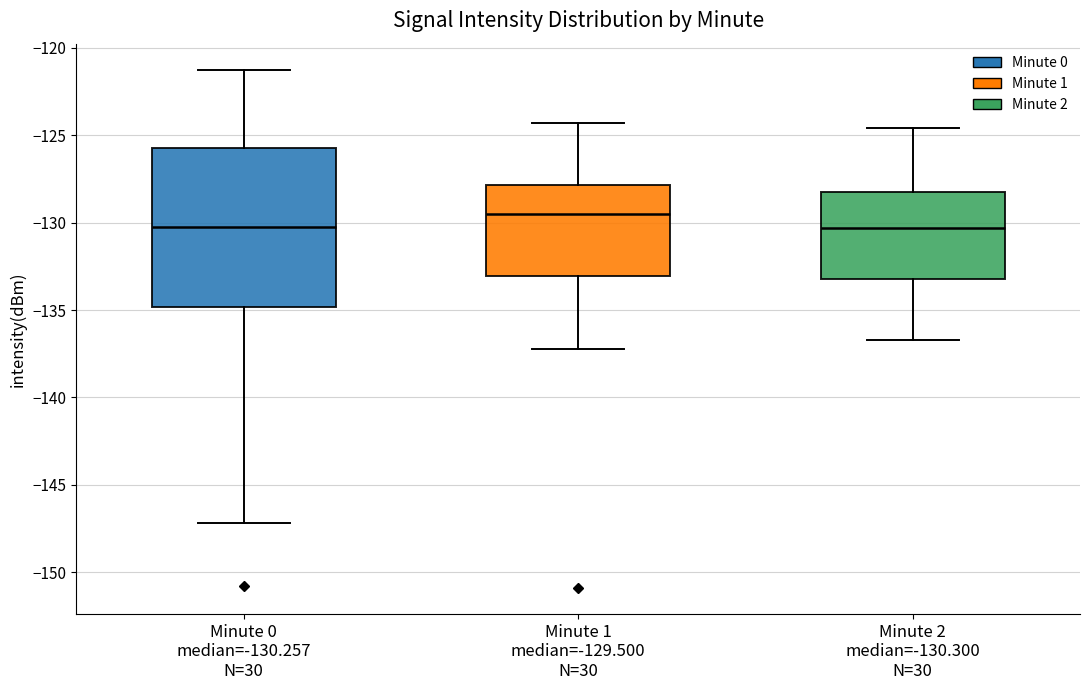

Where does the lower whisker of the box for Minute 1 median=-129.500 N=30 end on the y-axis? The values are not printed on the chart, so give them approximately, as read against the axis.

-137.0